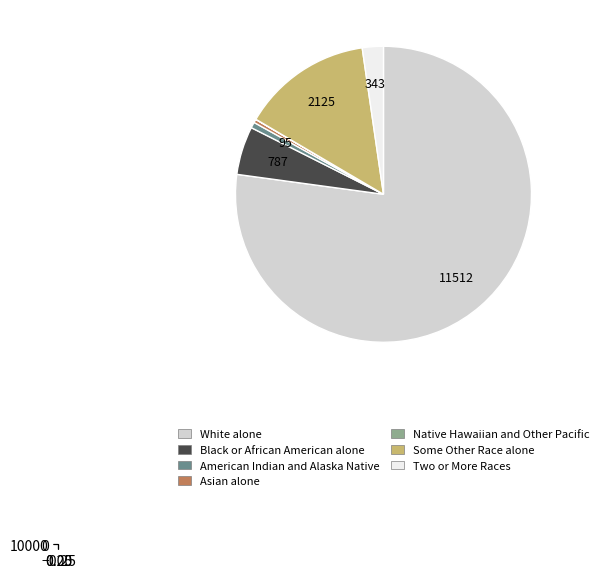

How many slices are in this pie chart?

7